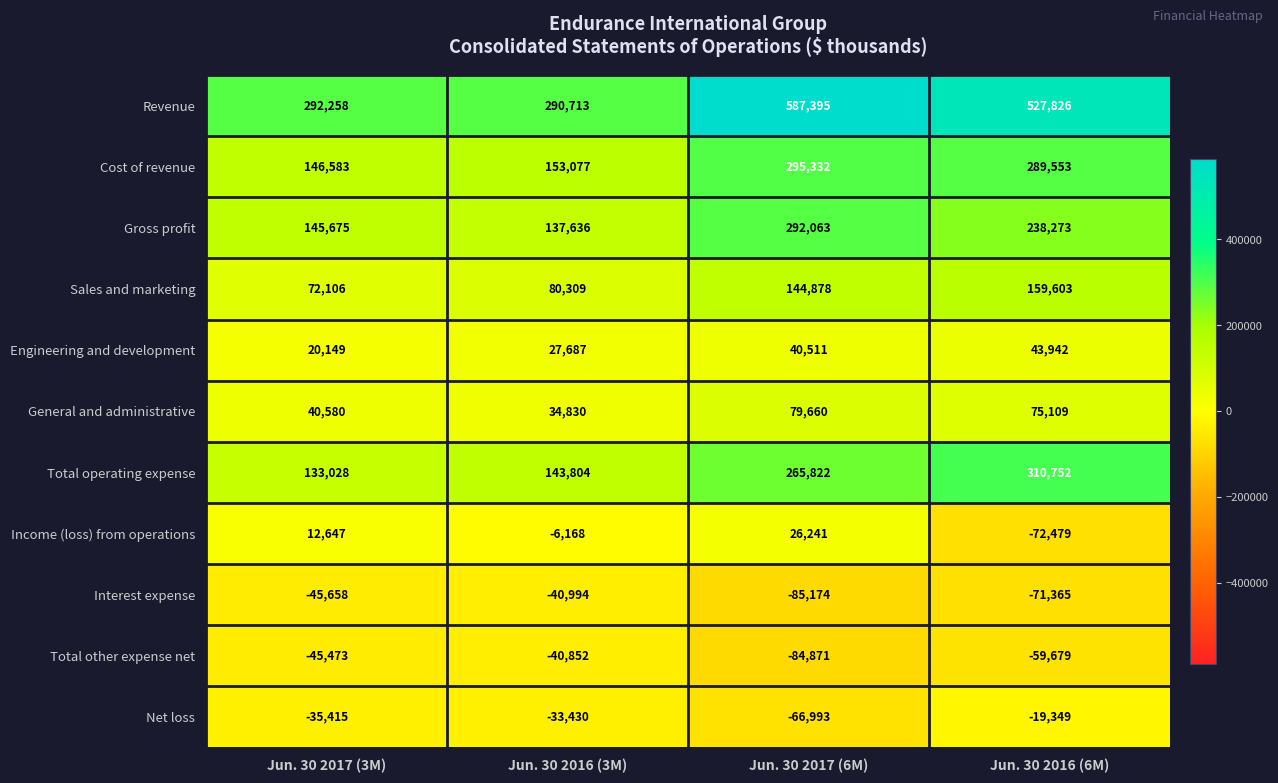

At which category is the sum across all series the highest?

Jun. 30 2017 (6M)